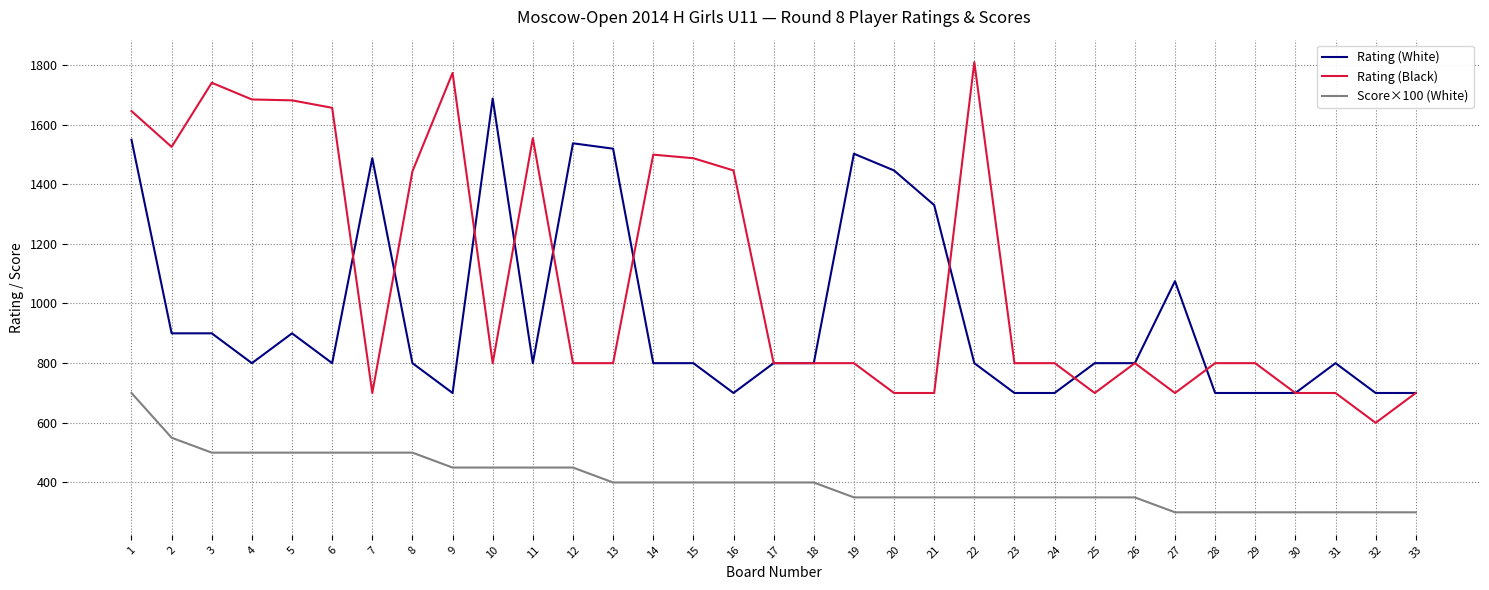

Which category has the highest value in the Rating (Black) series?

22